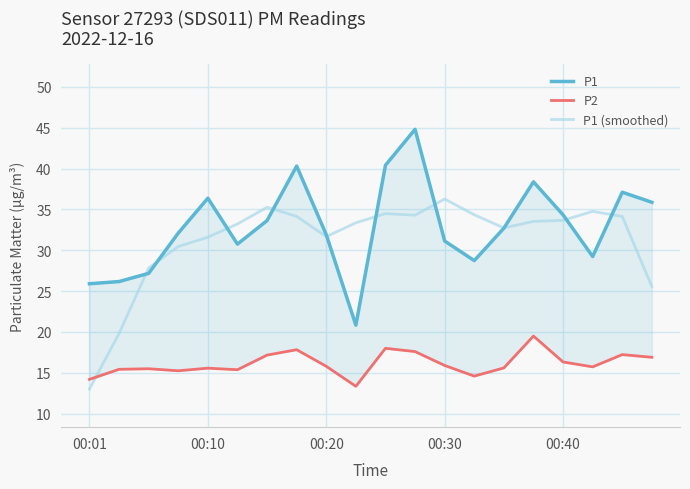

The value of P1 (smoothed) at 00:40 is 52.6. True or false?

False